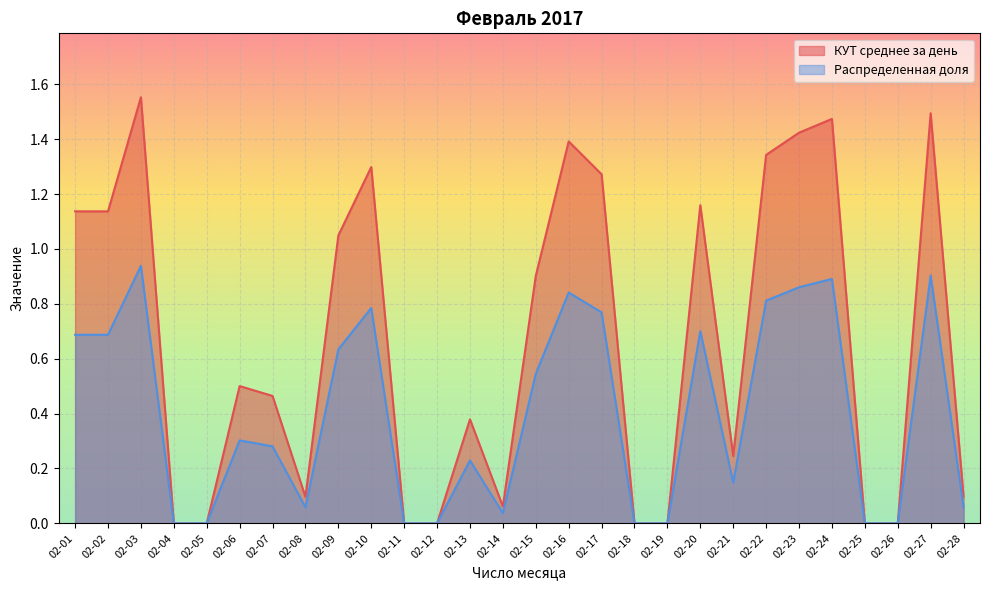

What is the difference between the highest and lowest values at 02-07?

0.2